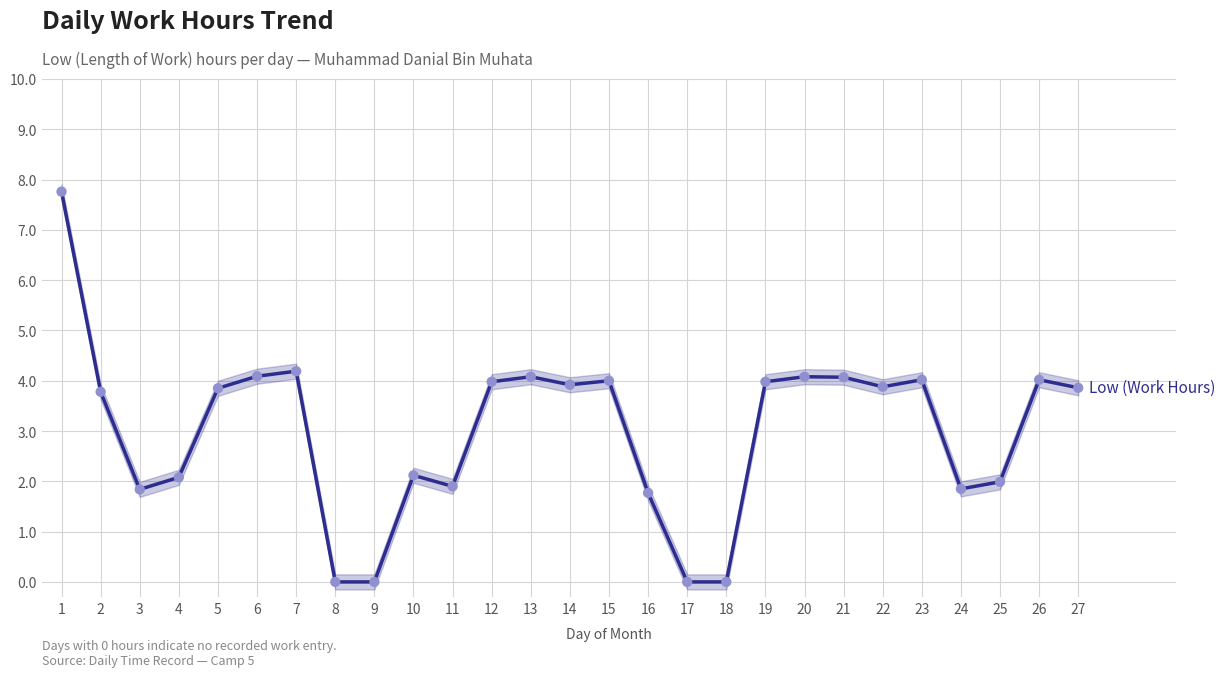

Which has a higher value, 26 or 27?

26